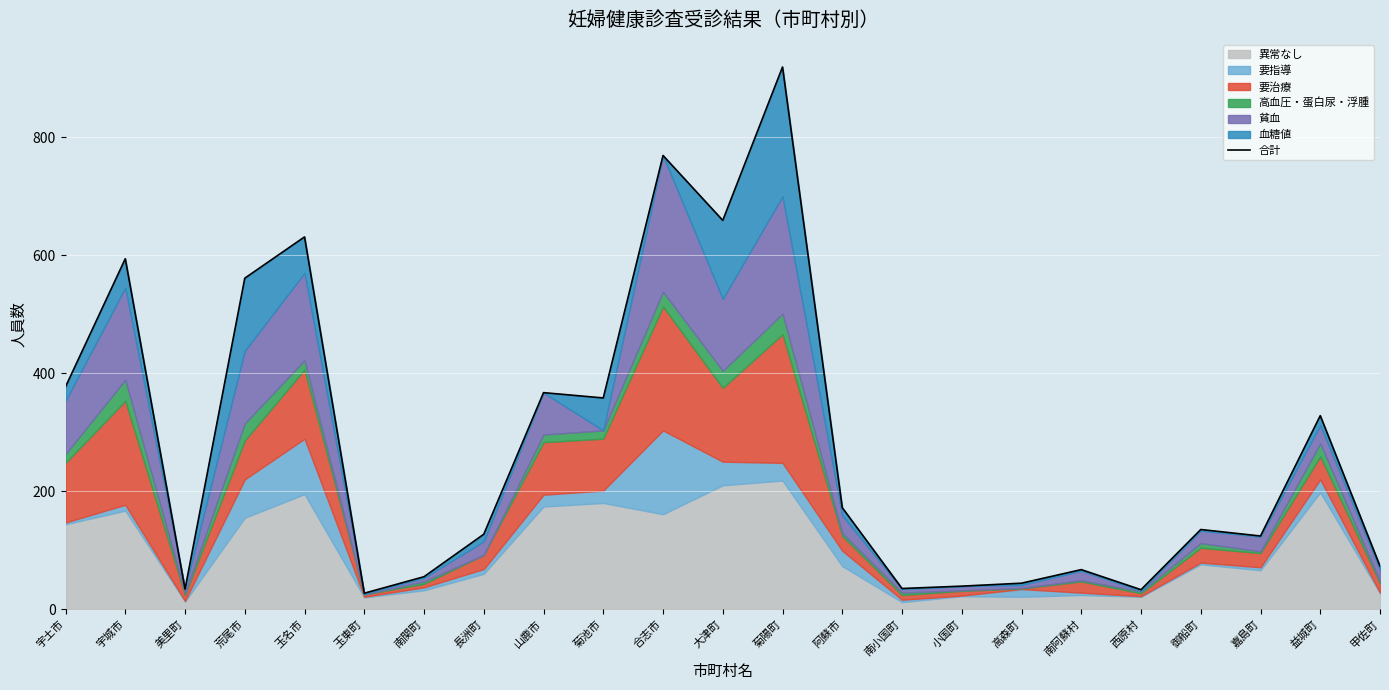

How many lines are shown in the chart?

1